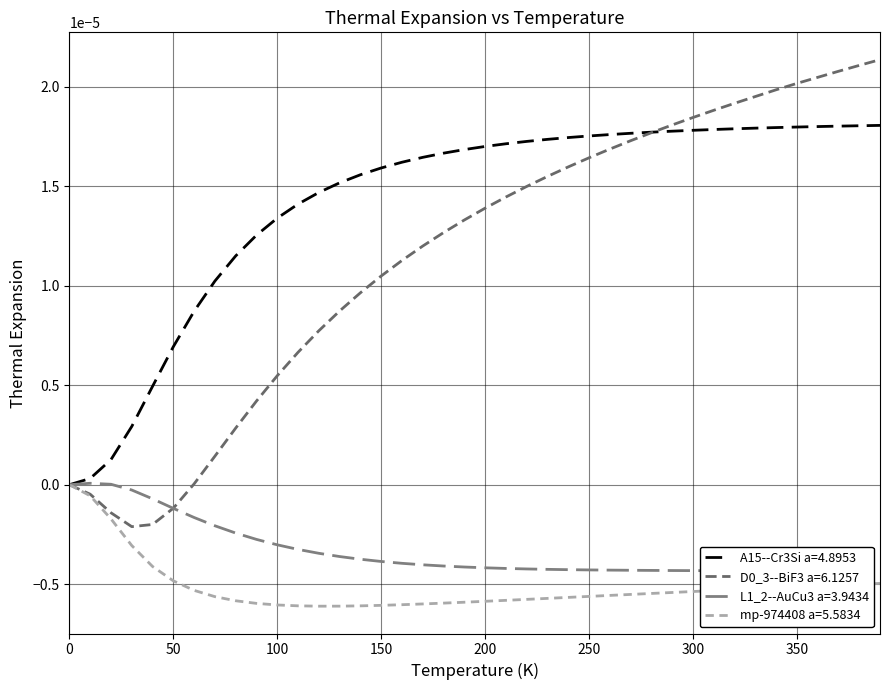

Does the chart have visible grid lines?

Yes